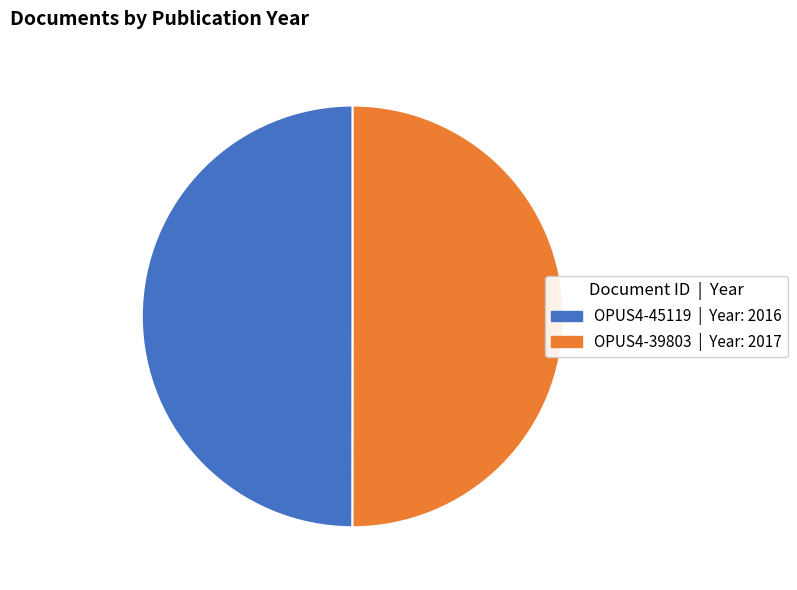

Is the sum of OPUS4-45119 and OPUS4-39803 greater than half?

Yes